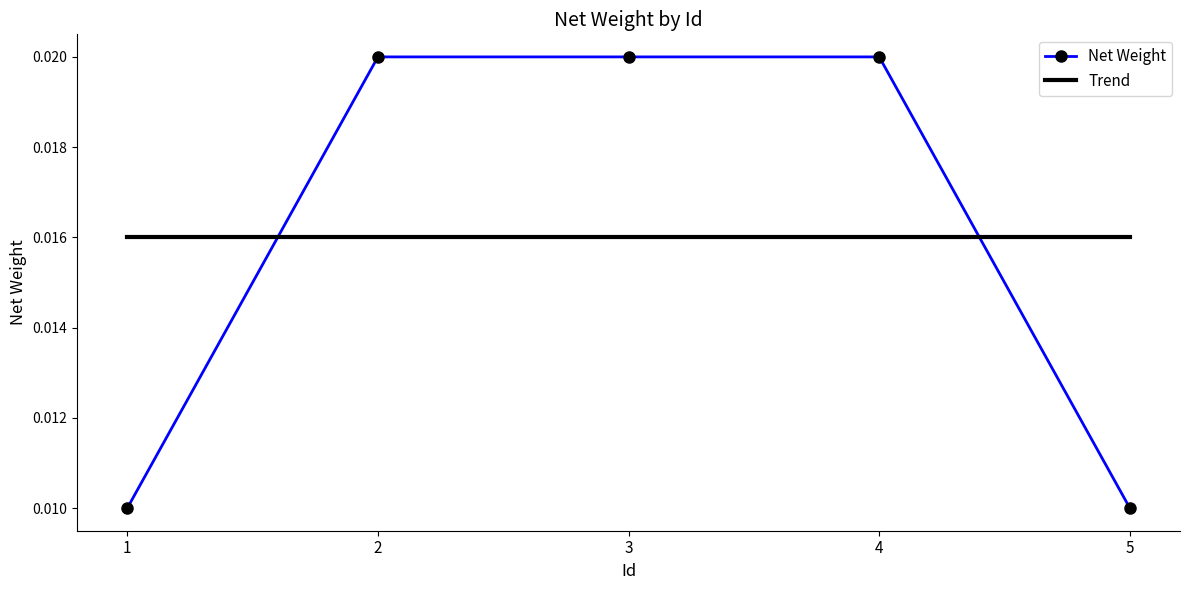

Which series has the widest spread of values?

Net Weight